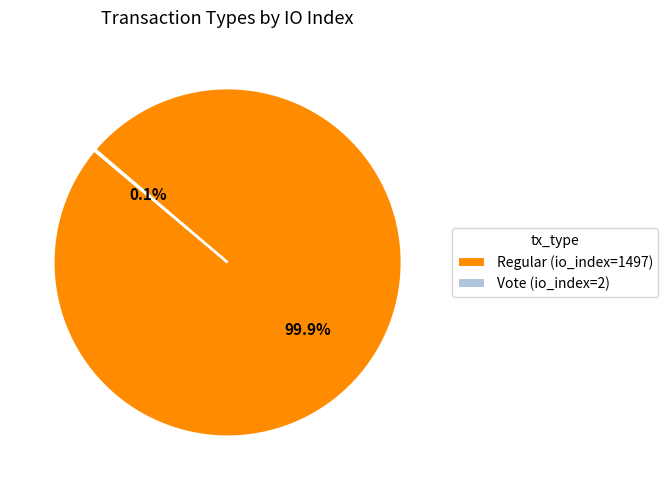

Which slice is the largest?

Regular (io_index=1497)